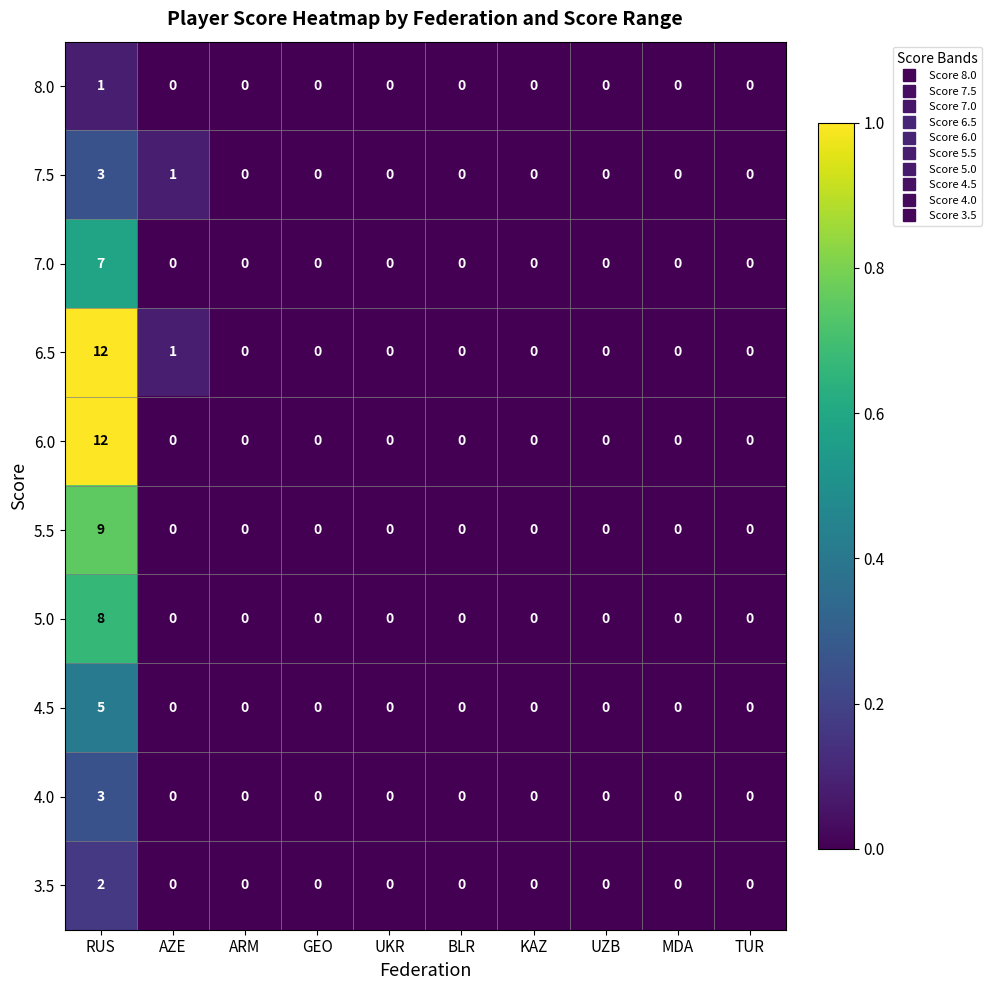

Is it true that 5.0 equals 14 at RUS?

False